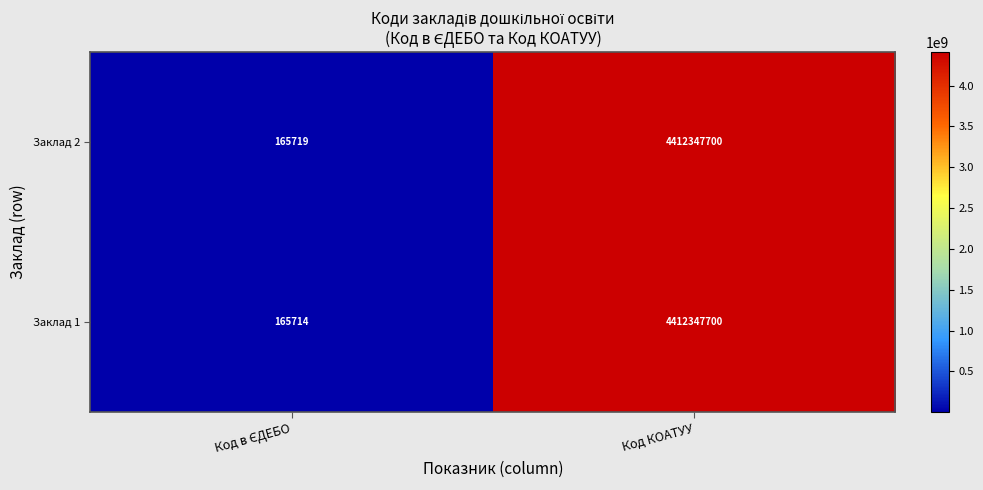

The value of Заклад 2 at Код КОАТУУ is 2055088406. True or false?

False